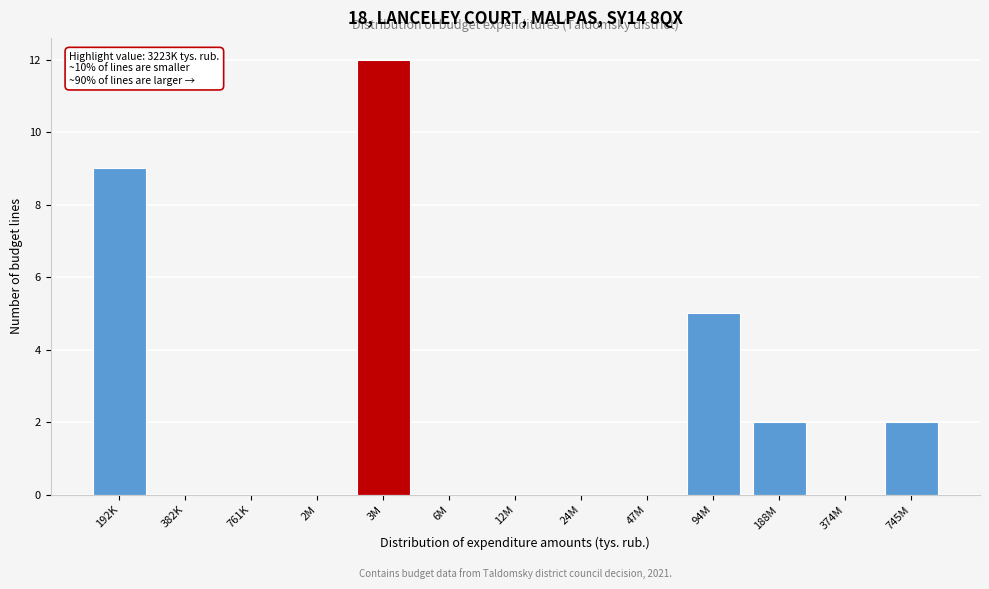

Reading right to left, list all the values displayed in this chart.

745M=2	374M=0	188M=2	94M=5	47M=0	24M=0	12M=0	6M=0	3M=12	2M=0	761K=0	382K=0	192K=9